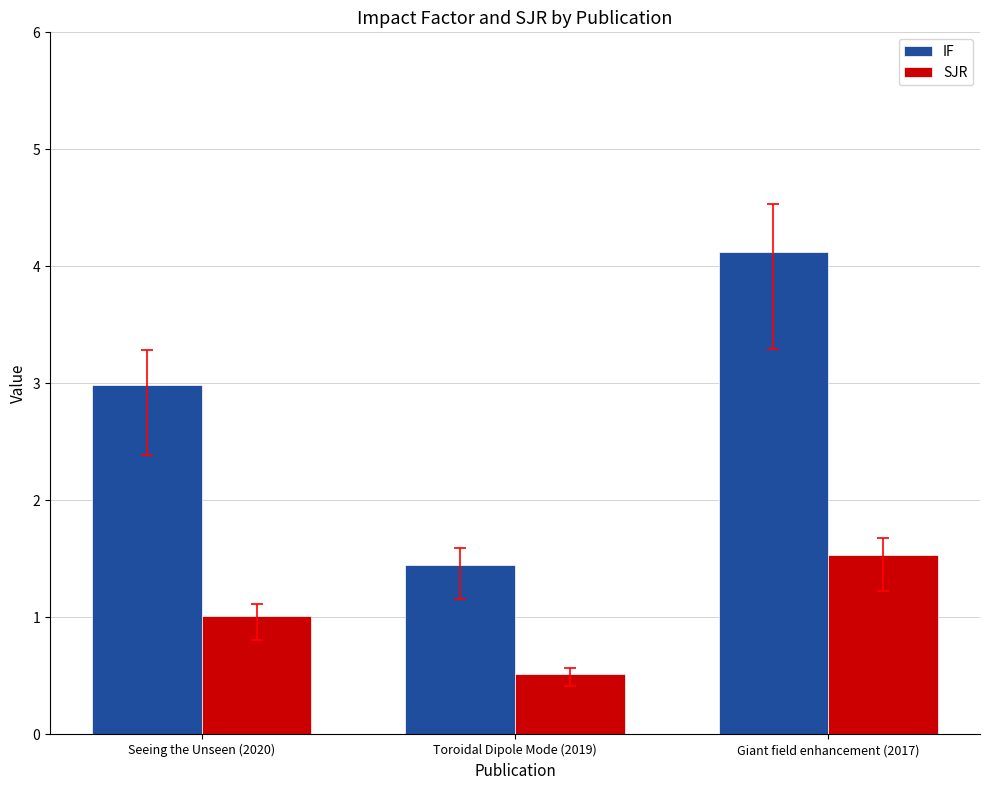

What is the difference between the SJR values at Toroidal Dipole Mode (2019) and Giant field enhancement (2017)?

1.0